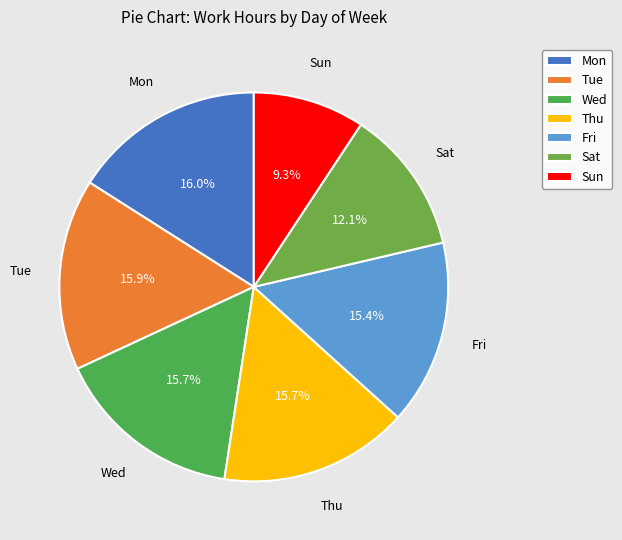

To the nearest percent, what is the difference between the largest and smallest slice percentages?

7%